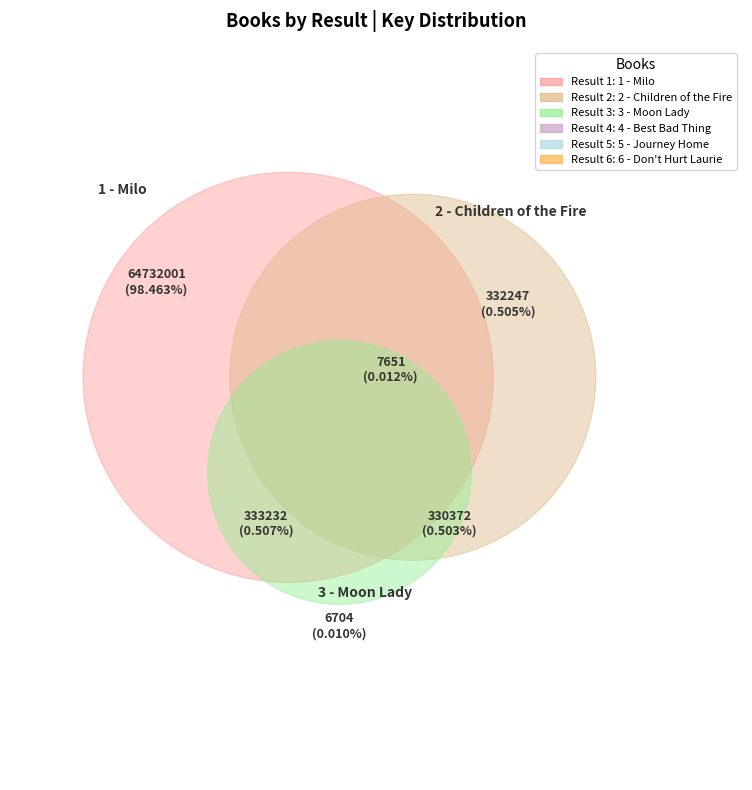

Between 6 - Don't Hurt Laurie and 5 - Journey Home, which is larger?

6 - Don't Hurt Laurie